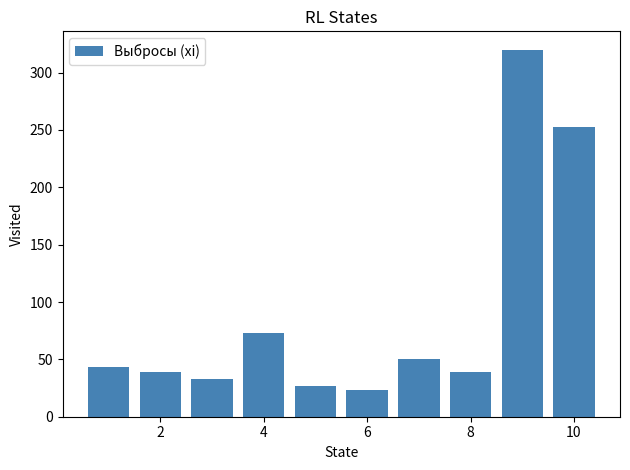

Are the bars horizontal?

No